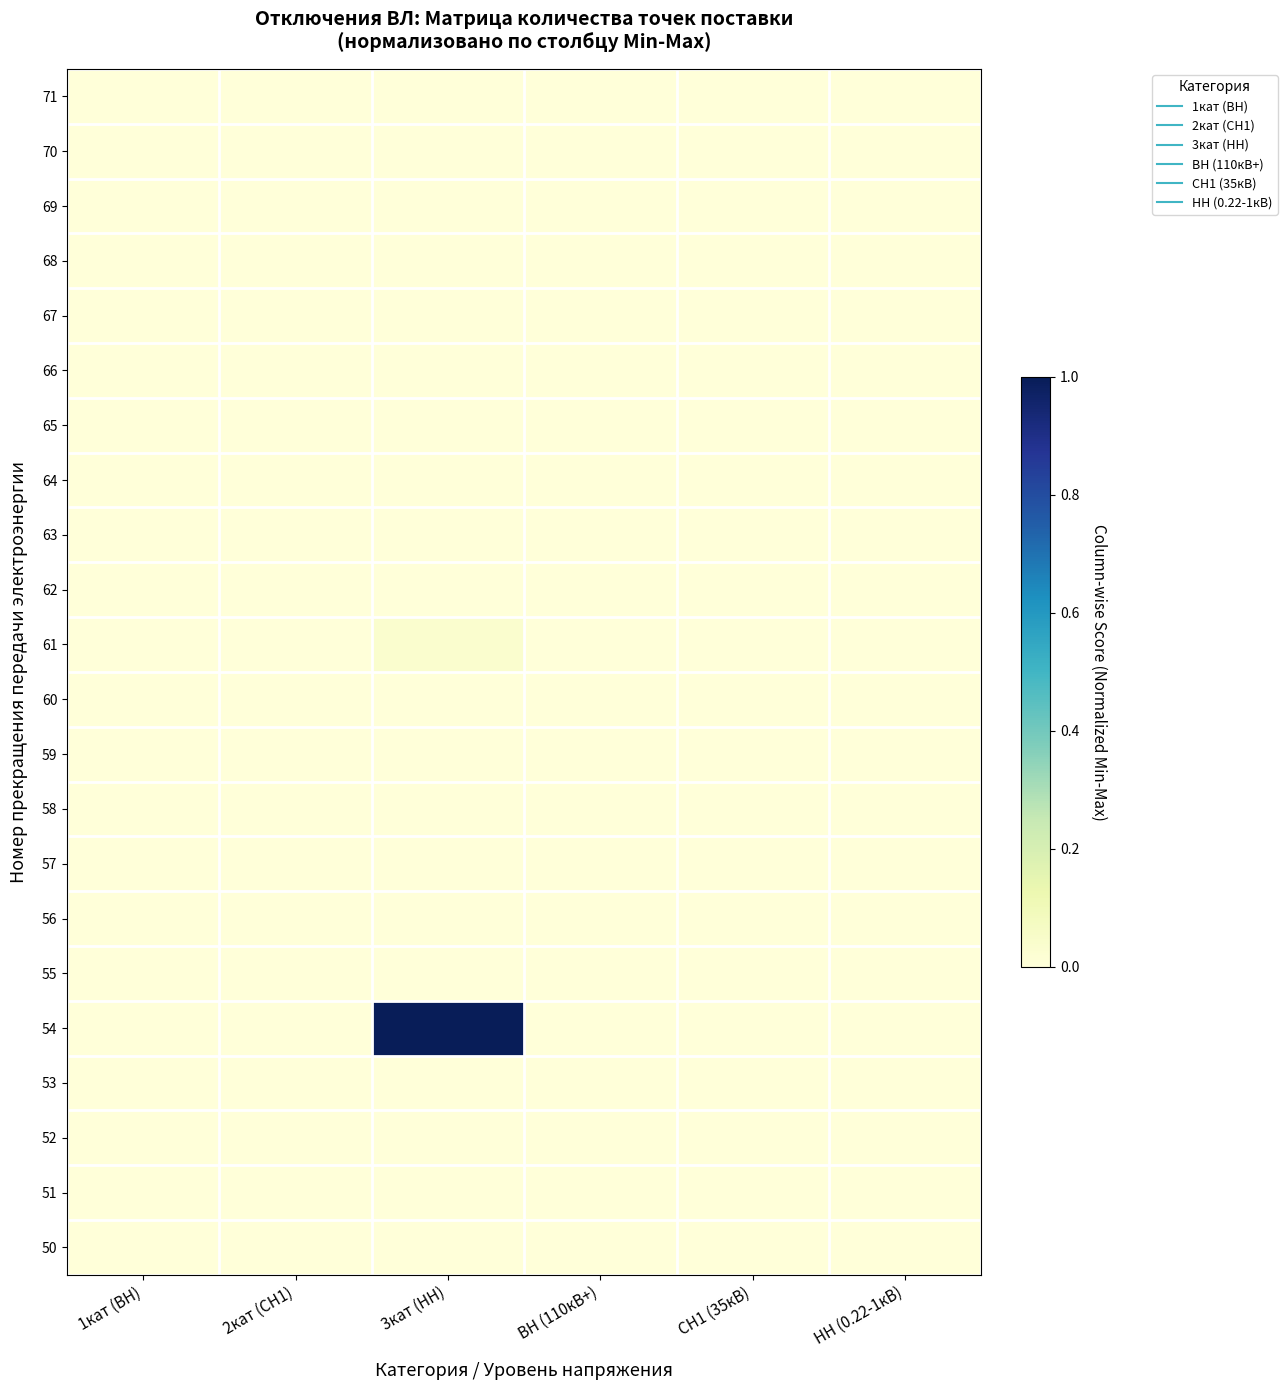

At how many categories does at least one series exceed 0?

1